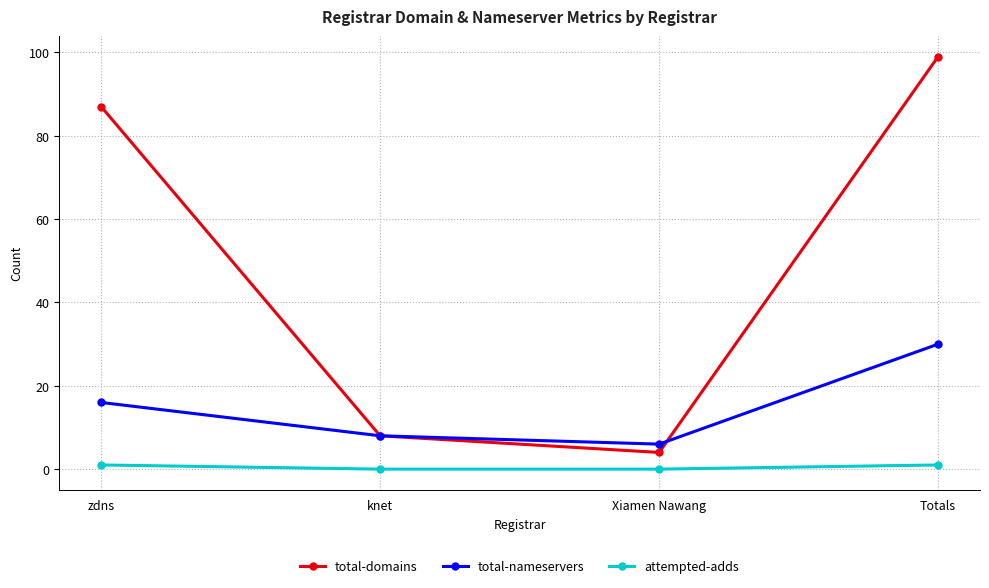

What is the label of the 3rd point from the left?

Xiamen Nawang